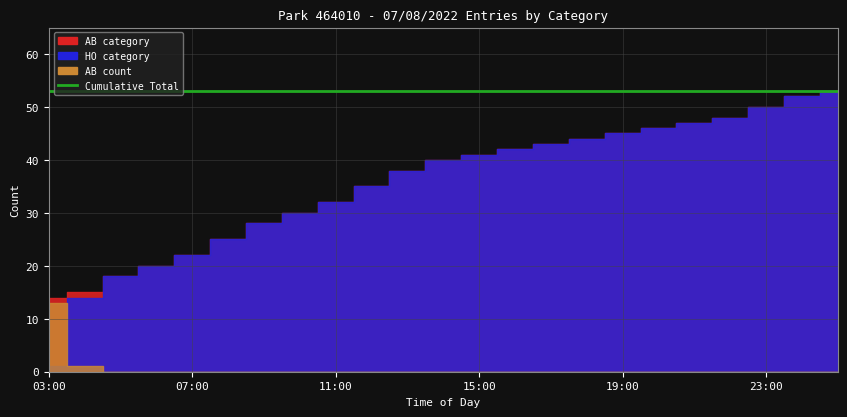

At which label does AB reach its minimum?

05:00